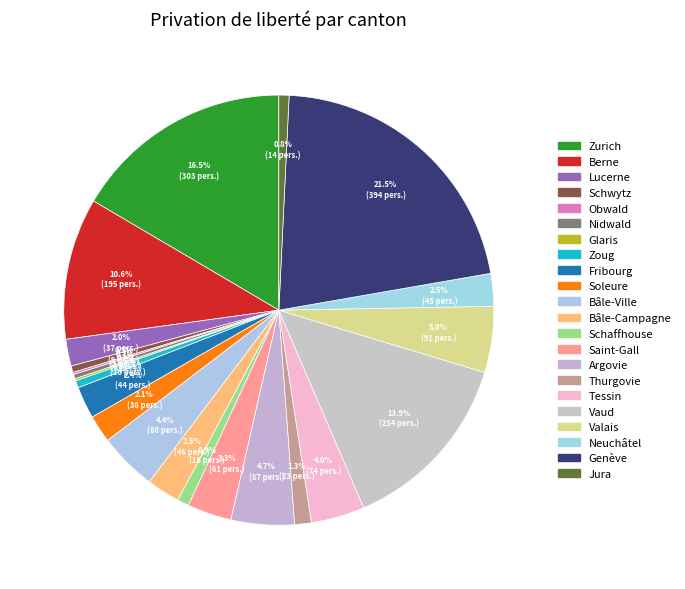

Is there any slice that represents more than half of the pie?

No